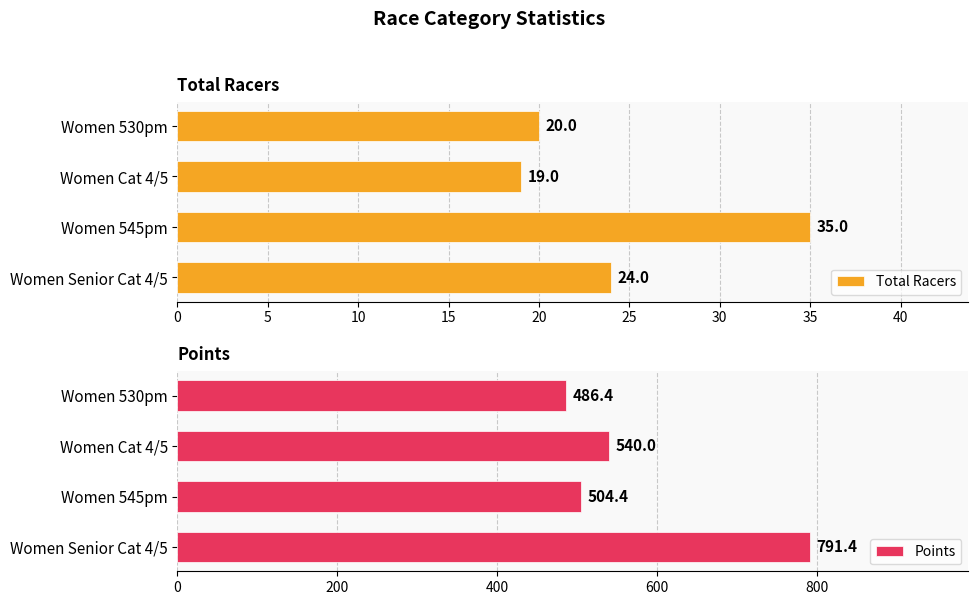

Read the Total Racers value at Women Cat 4/5, to the nearest 10.

20